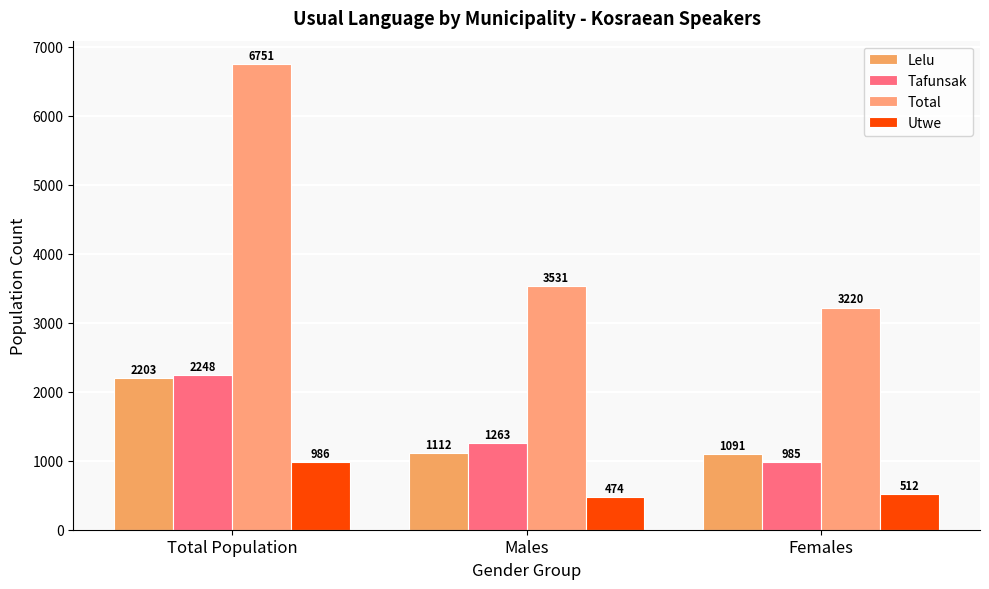

Reading left to right, list all the values displayed in this chart.

Lelu: Total Population=2203	Males=1112	Females=1091
Tafunsak: Total Population=2248	Males=1263	Females=985
Total: Total Population=6751	Males=3531	Females=3220
Utwe: Total Population=986	Males=474	Females=512